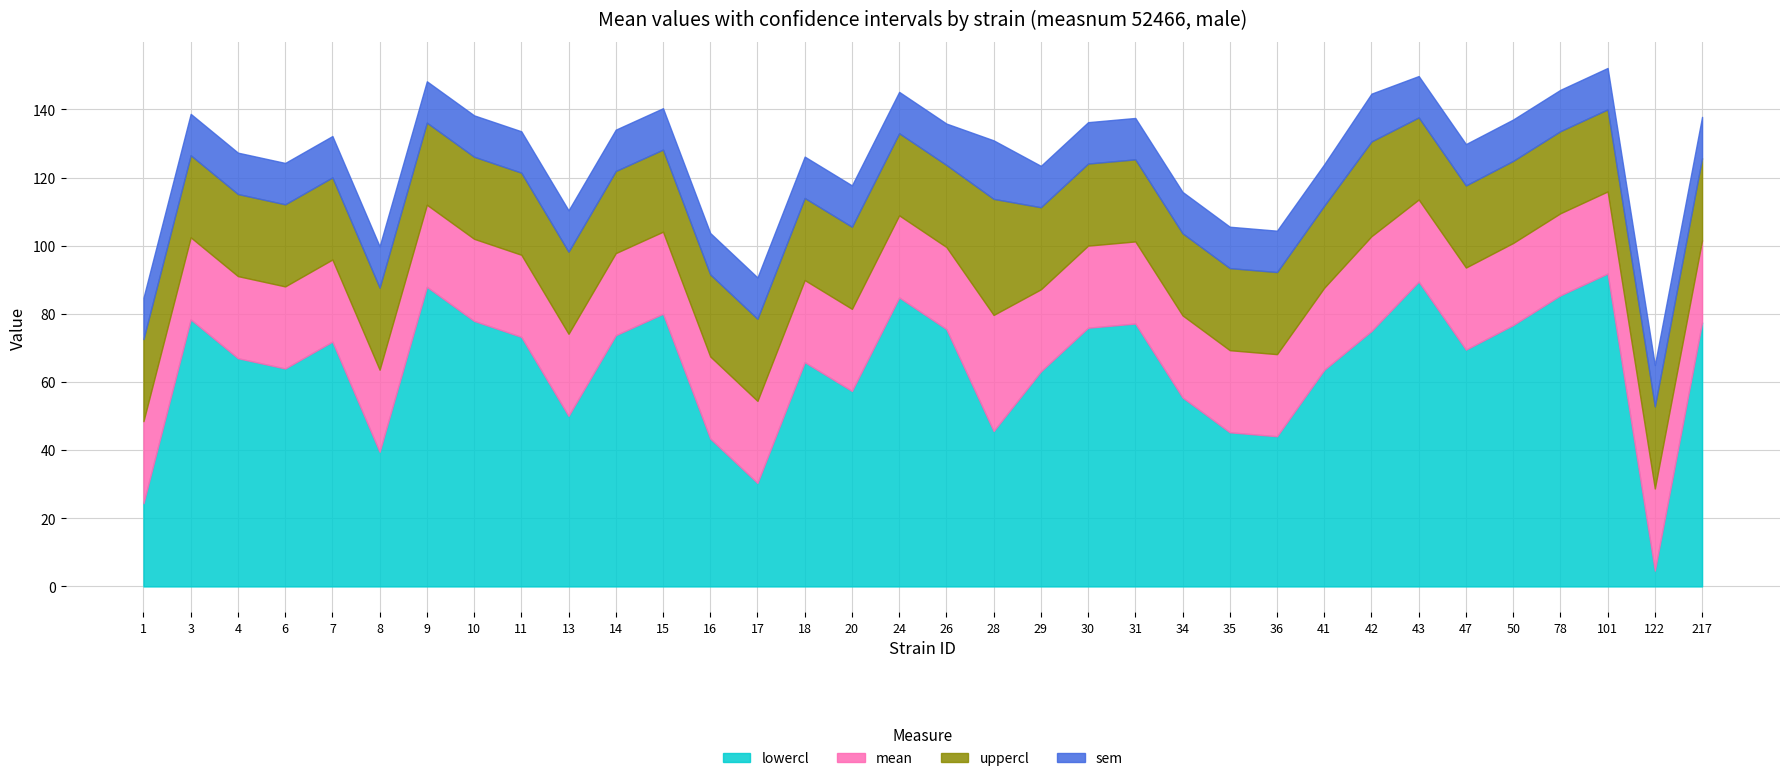

At which category does uppercl reach its first local peak?

3